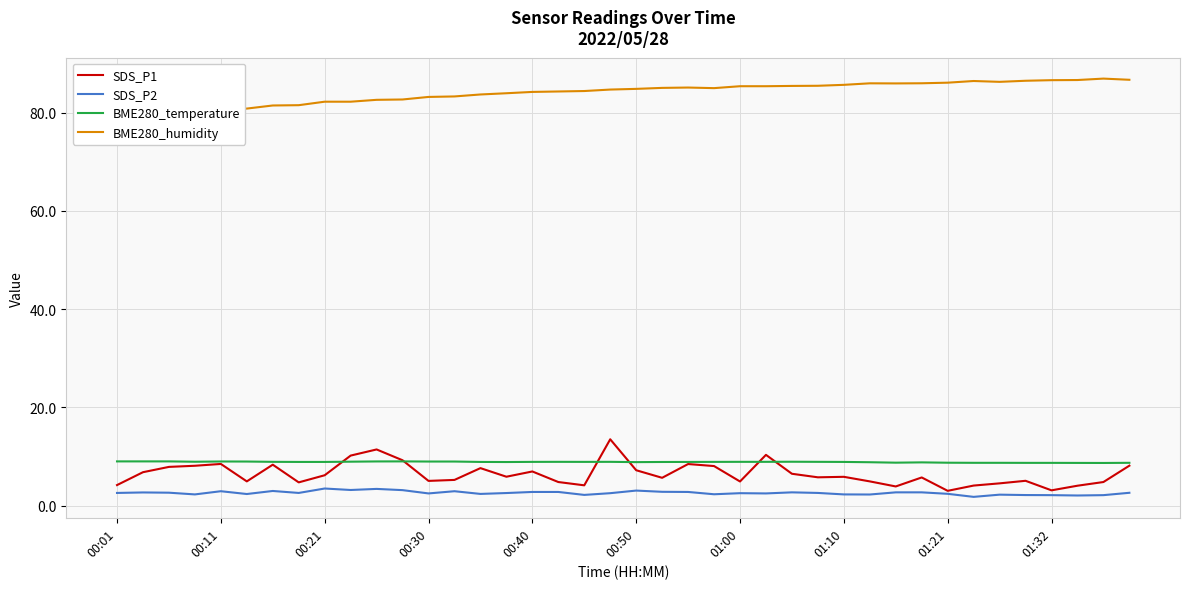

True or false: BME280_temperature and SDS_P2 cross at least once.

False